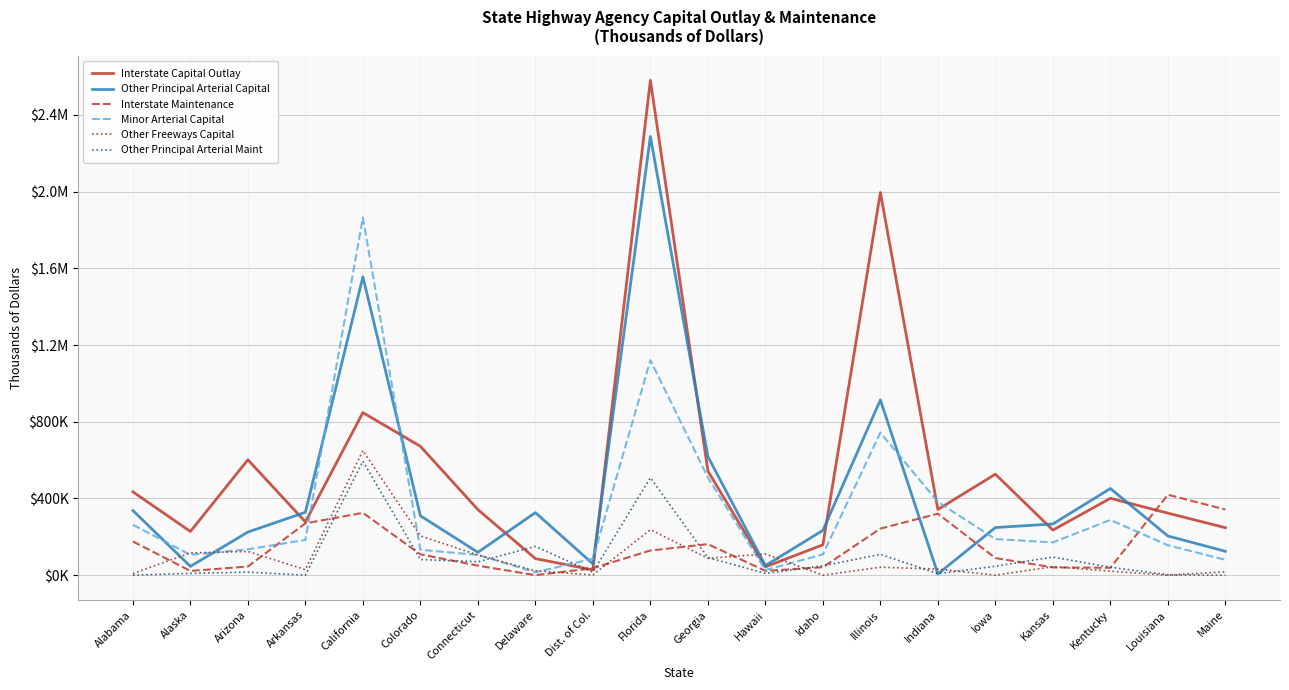

What are all the series names shown in the legend?

Interstate Capital Outlay, Other Principal Arterial Capital, Interstate Maintenance, Minor Arterial Capital, Other Freeways Capital, Other Principal Arterial Maint